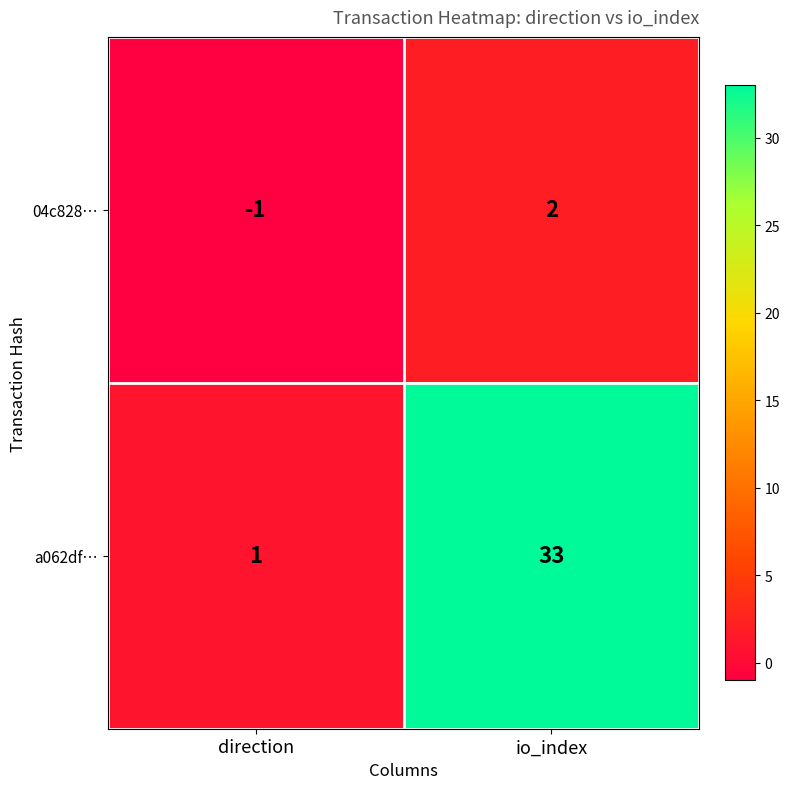

Which series has the widest spread of values?

a062df…